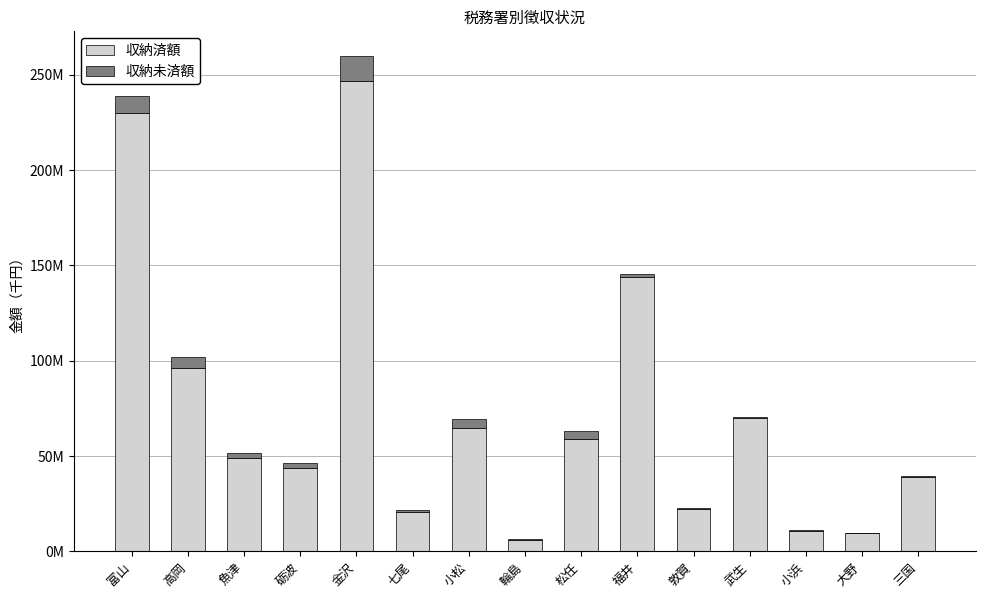

Rank the series by their maximum value, from highest to lowest.

収納済額, 収納未済額